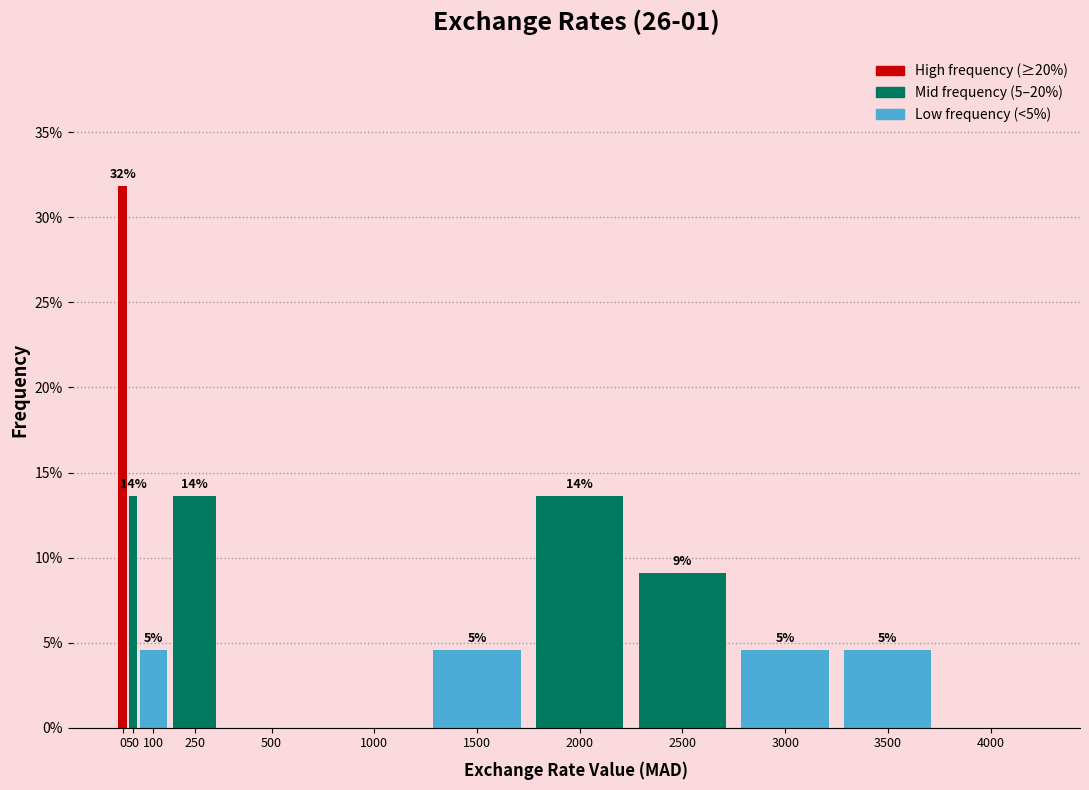

Are the bars horizontal?

No